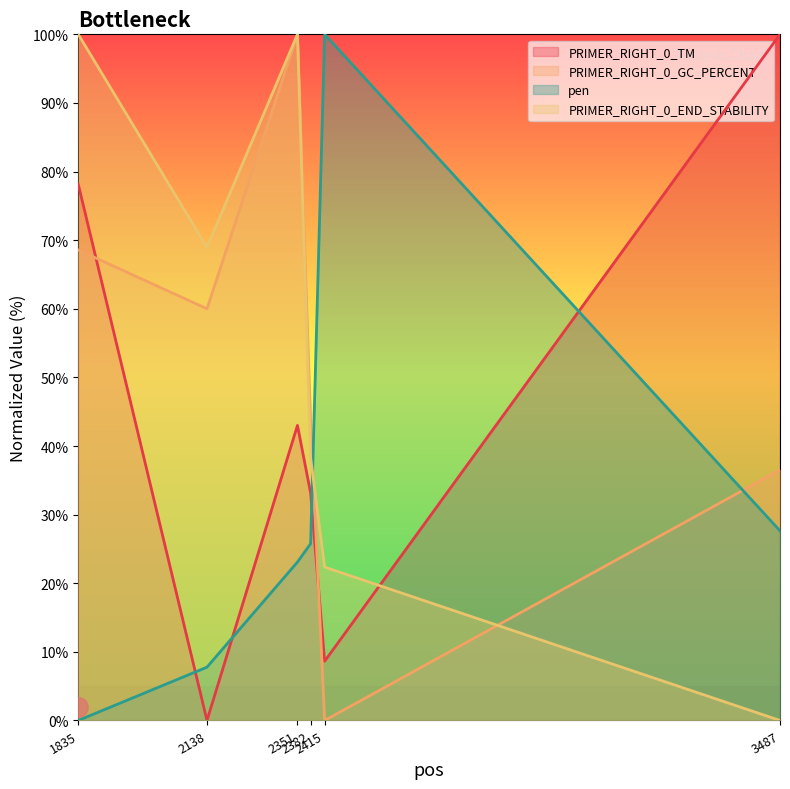

What is the value of the PRIMER_RIGHT_0_END_STABILITY point at the 4th from the left?

38.3